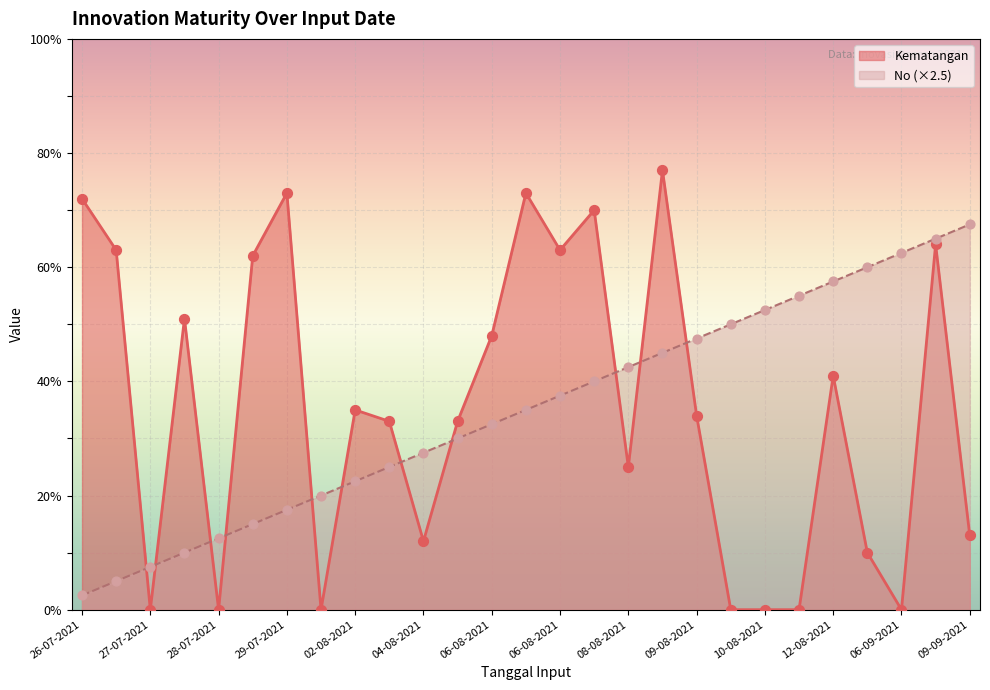

Which series reaches the minimum Y coordinate?

Kematangan